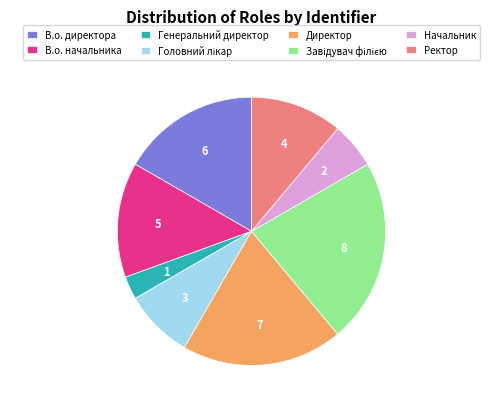

Is it true that Директор is 19% of the pie?

True